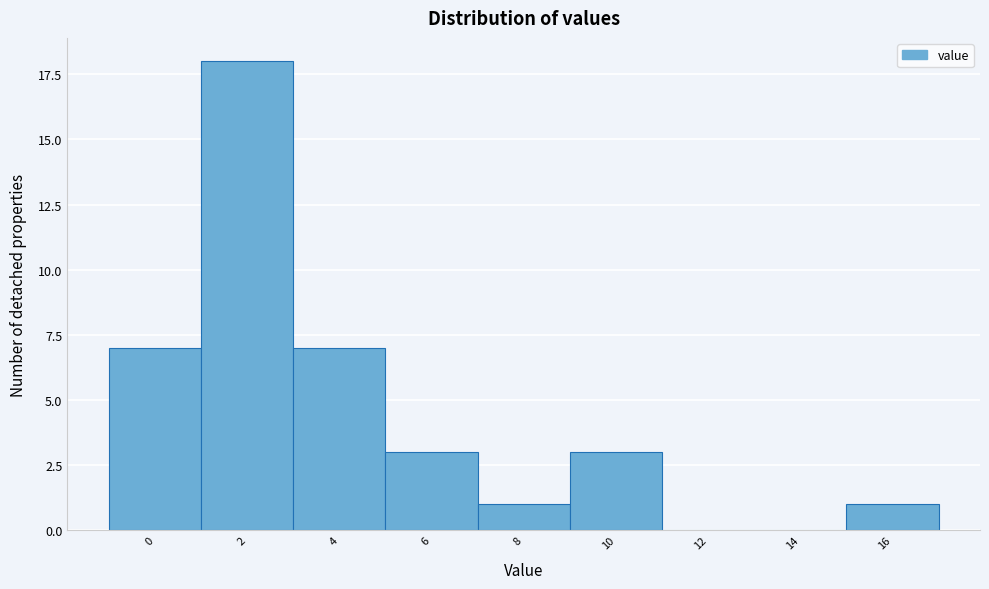

Reading right to left, what are all the values shown in this chart?

16=1	14=0	12=0	10=3	8=1	6=3	4=7	2=18	0=7